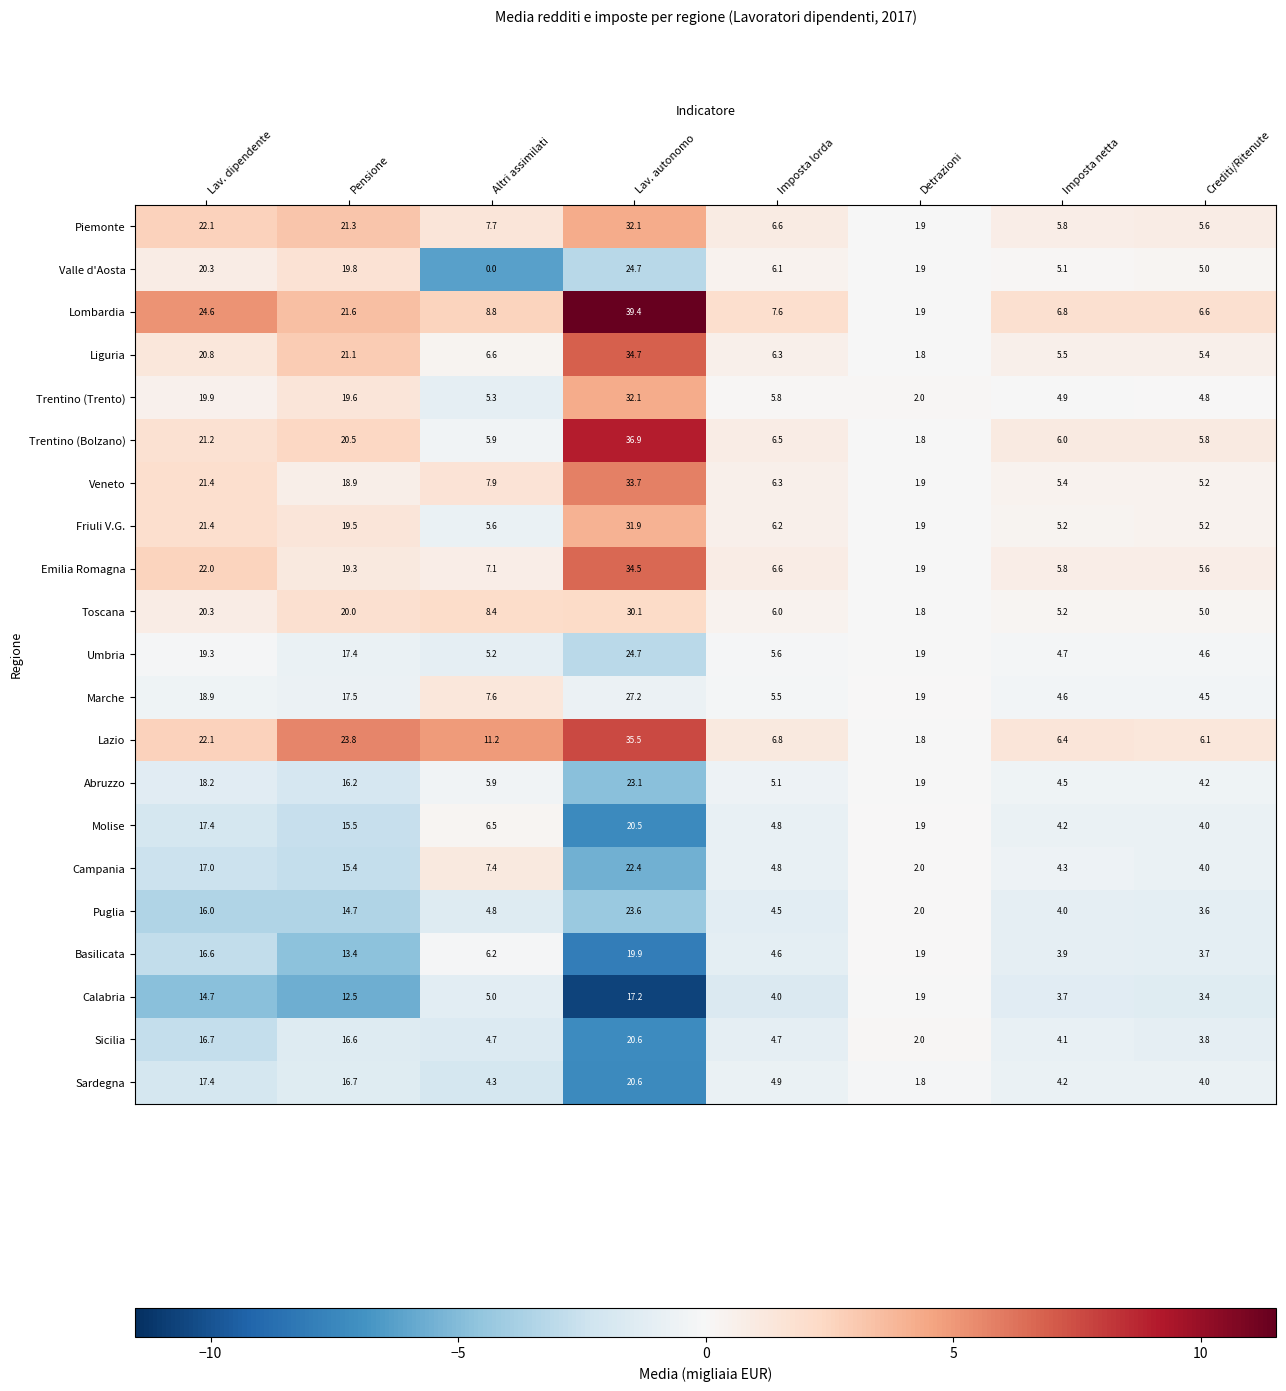

Which series has the largest total across all categories?

Lombardia